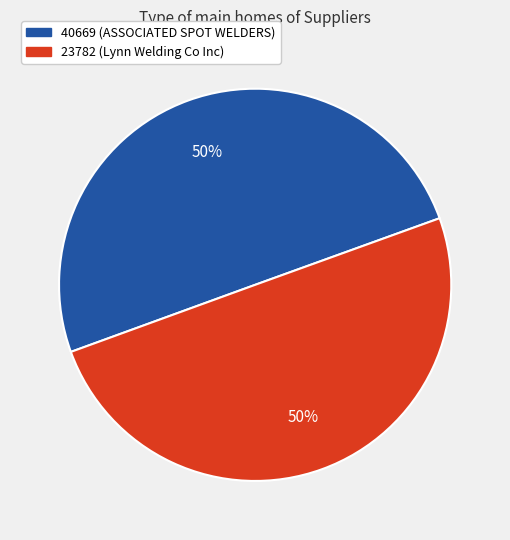

What is the ratio of the value at 40669 (ASSOCIATED SPOT WELDERS) to the value at 23782 (Lynn Welding Co Inc)?

1.0